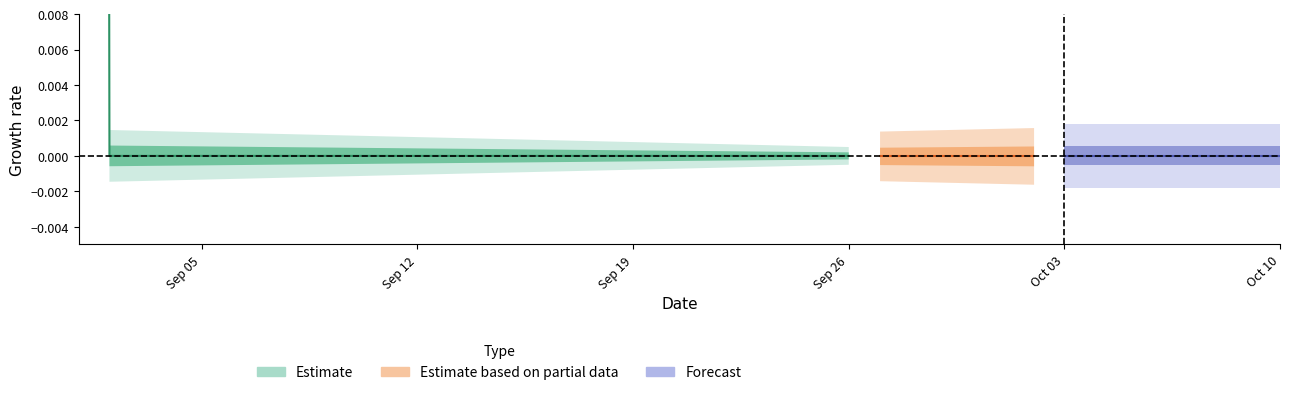

Does the chart display data point markers on the line(s)?

No